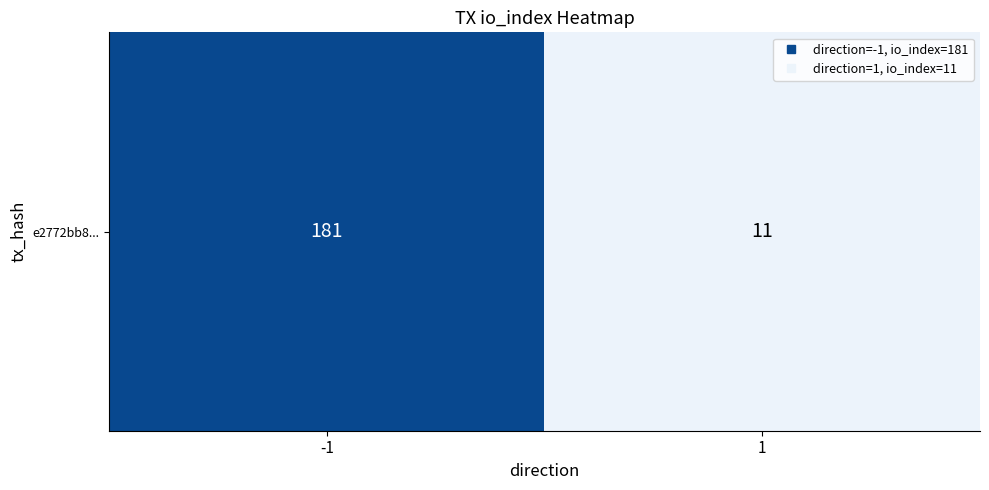

List the labels in order of value, smallest first.

1, -1